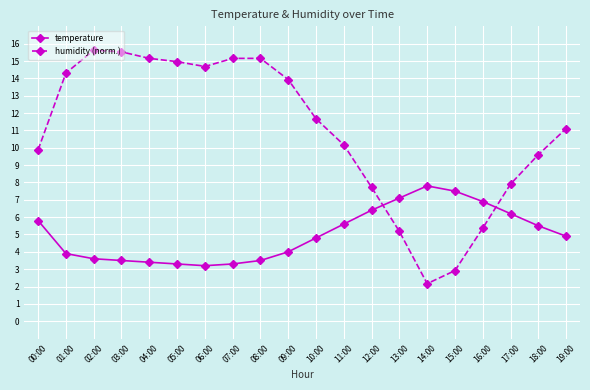

True or false: temperature has more than 0 points higher than both neighbors.

True